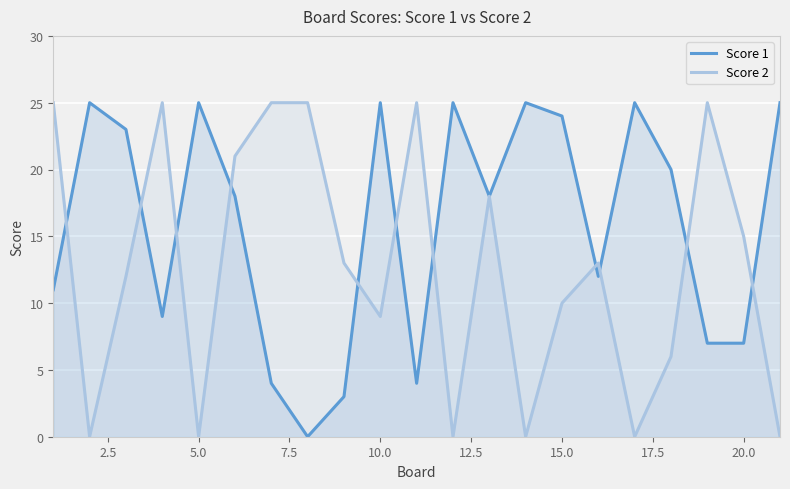

What is the difference between the maximum and minimum values in the Score 1 series?

25